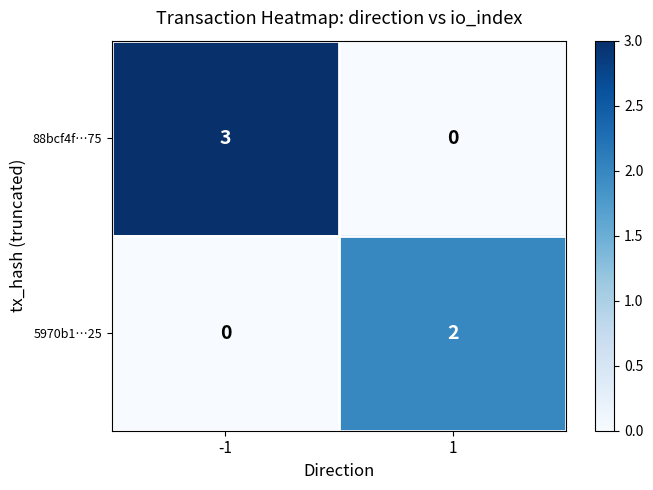

The value of 5970b1…25 at 1 is 2. True or false?

True